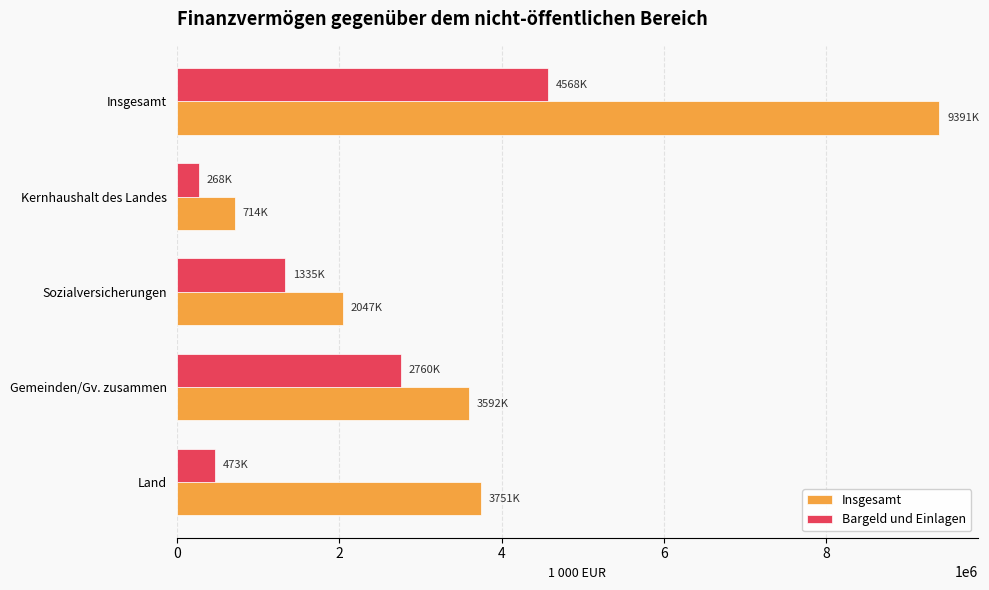

What is the difference between the second highest and minimum values in the Bargeld und Einlagen series?

2491754.9